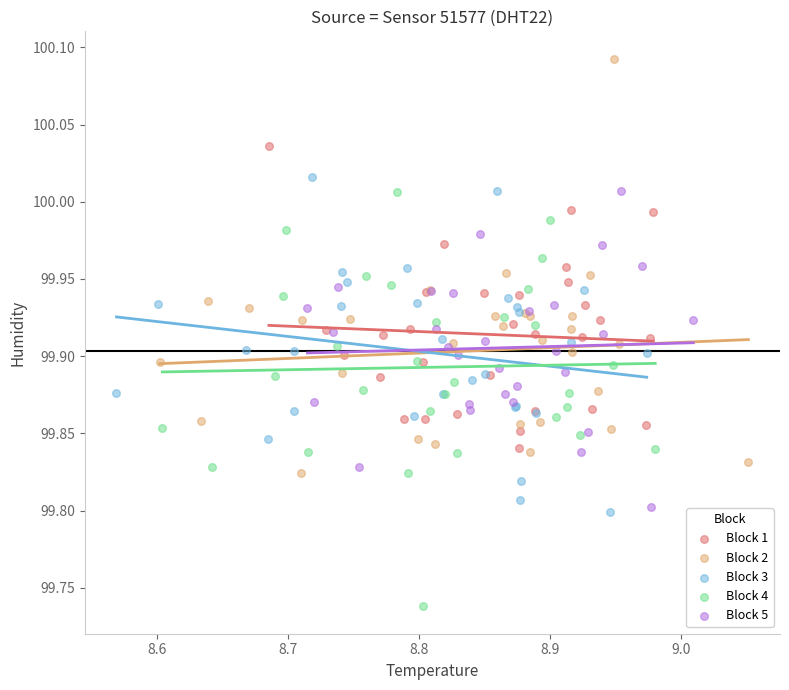

Which series contains the highest Y value?

Block 2